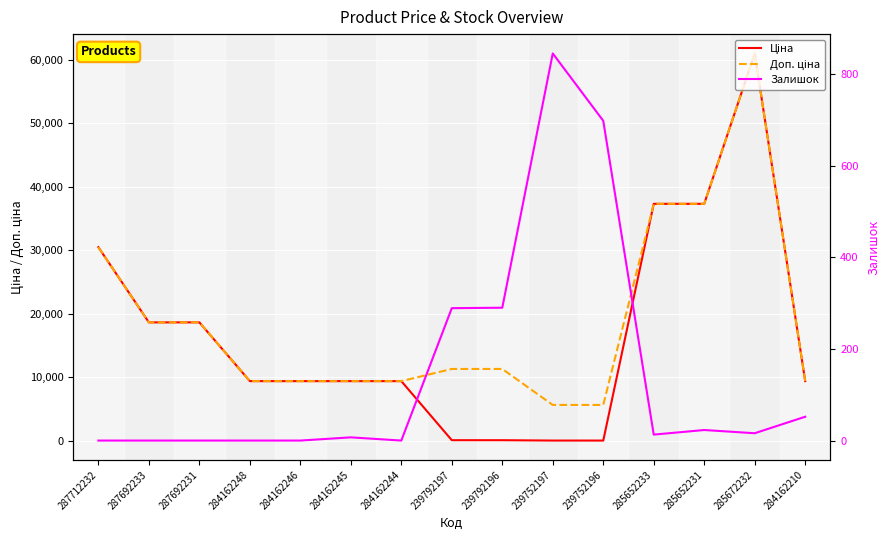

What is the sum of all Доп. ціна values?

284652.4